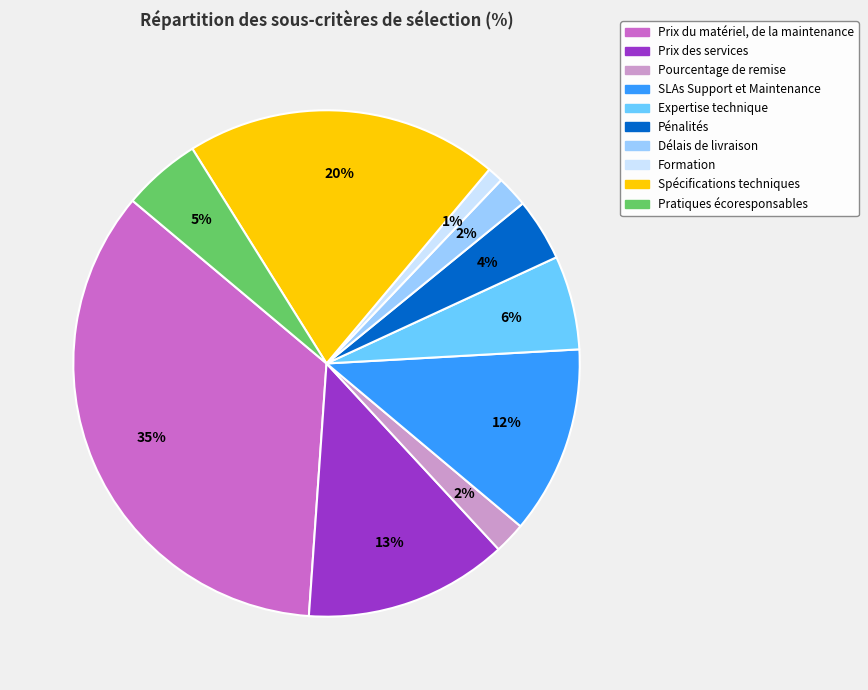

To the nearest percent, what is the difference between the Expertise technique and Prix des services slice percentages?

7%